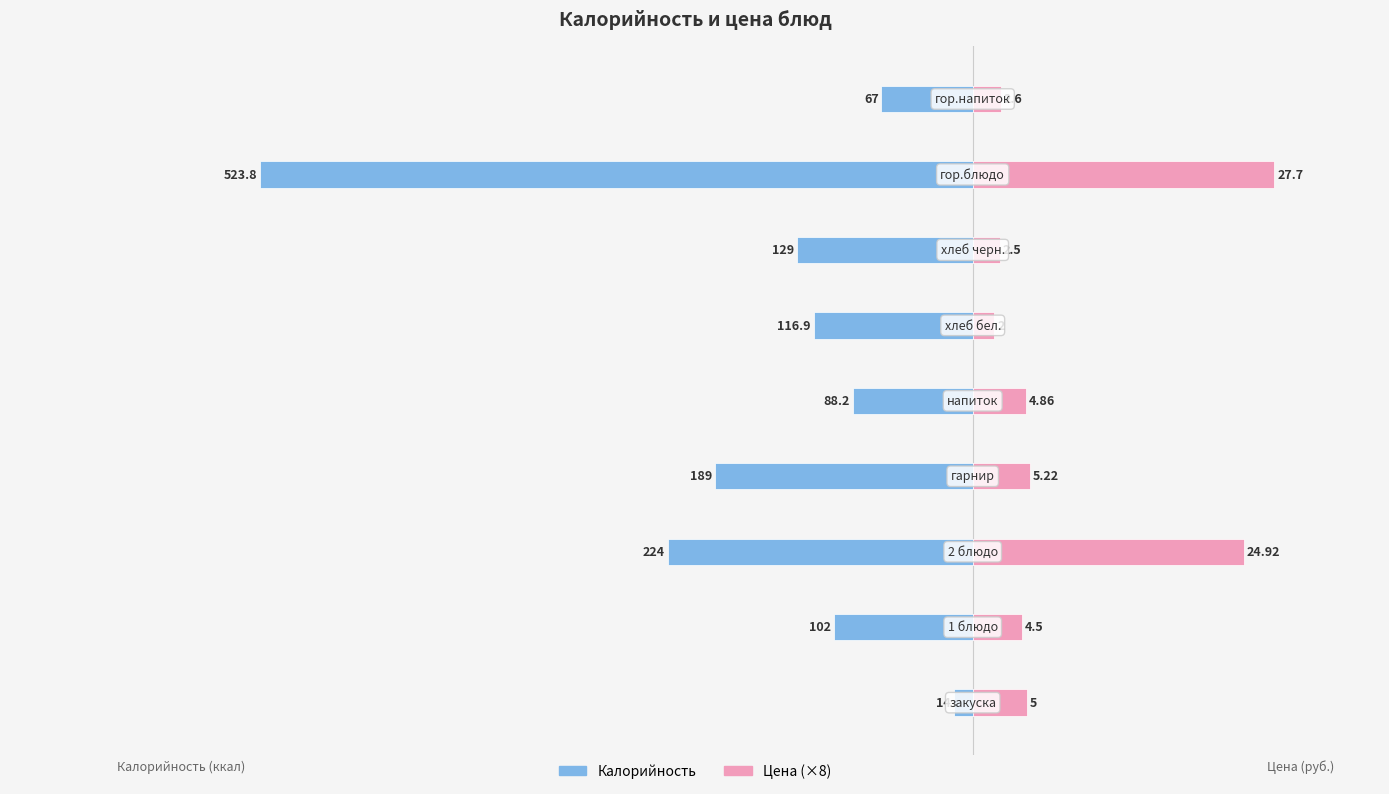

Reading left to right, list all the values displayed in this chart.

Калорийность: -14.0	-102.0	-224.0	-189.0	-88.2	-116.9	-129.0	-523.8	-67.0
Цена (×8): 40.0	36.0	199.4	41.8	38.9	16.0	20.0	221.6	20.8